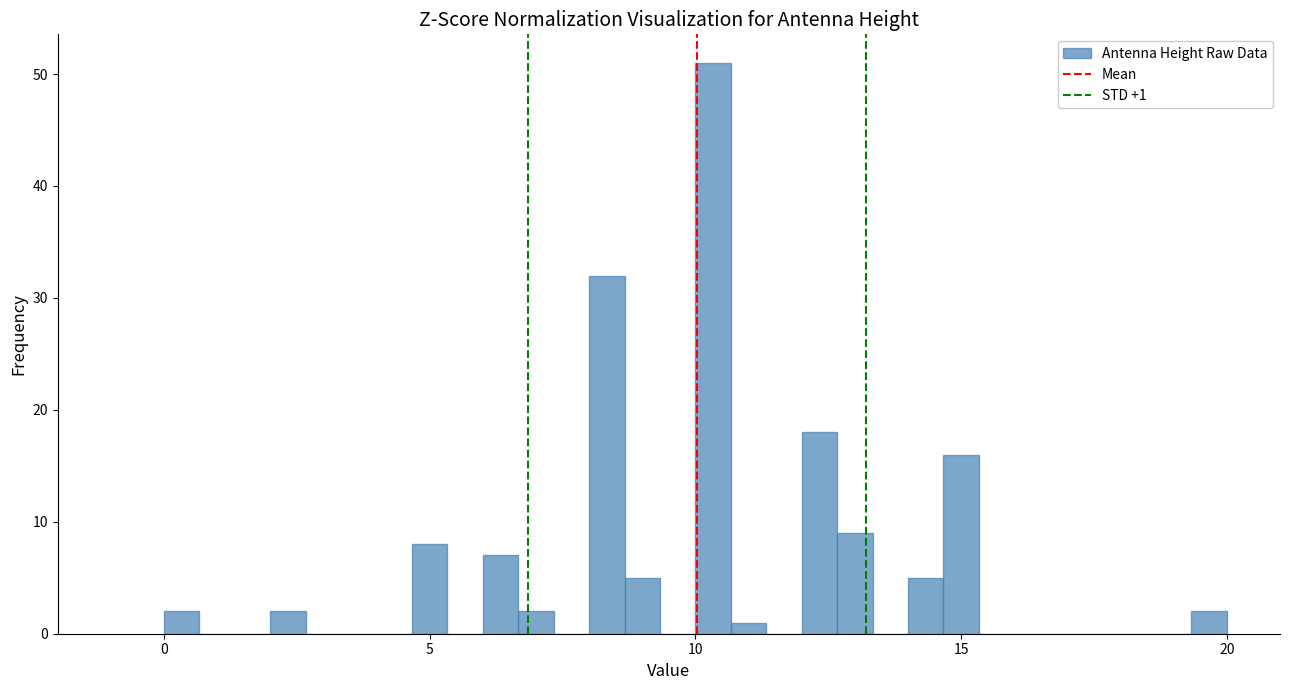

Read against the x-axis, roughly where is the centre of the tallest bar?

10.5